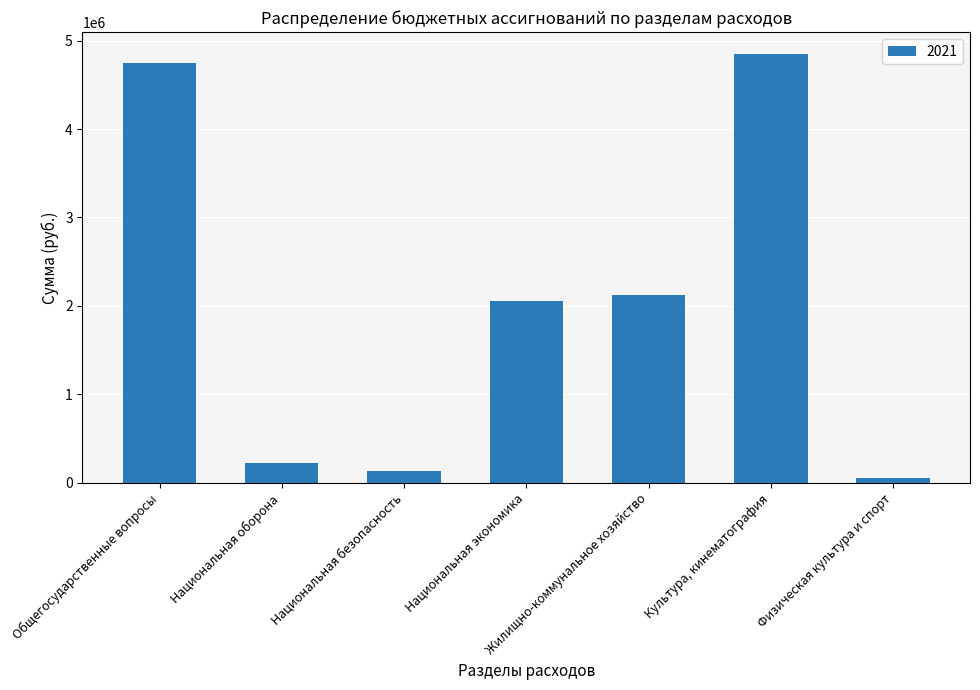

At which label is the value closest to 2452000?

Жилищно-коммунальное хозяйство